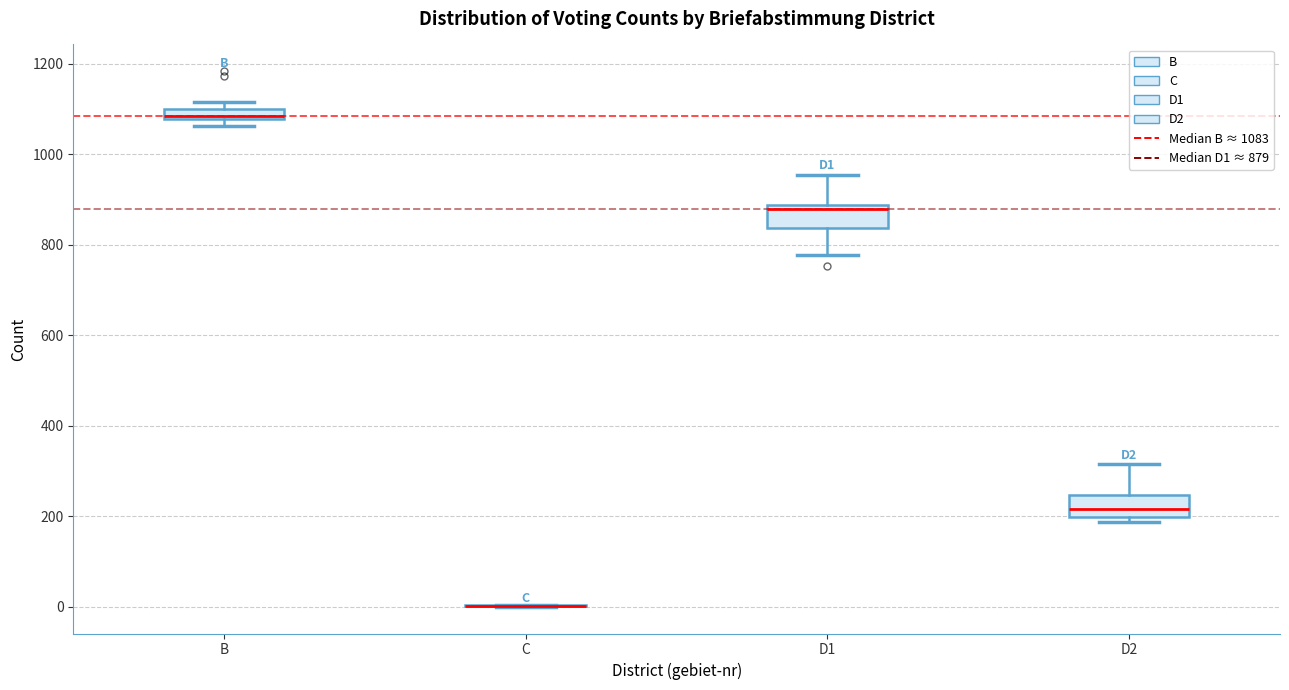

Where does the upper whisker of the box for D1 end on the y-axis? The values are not printed on the chart, so give them approximately, as read against the axis.

960